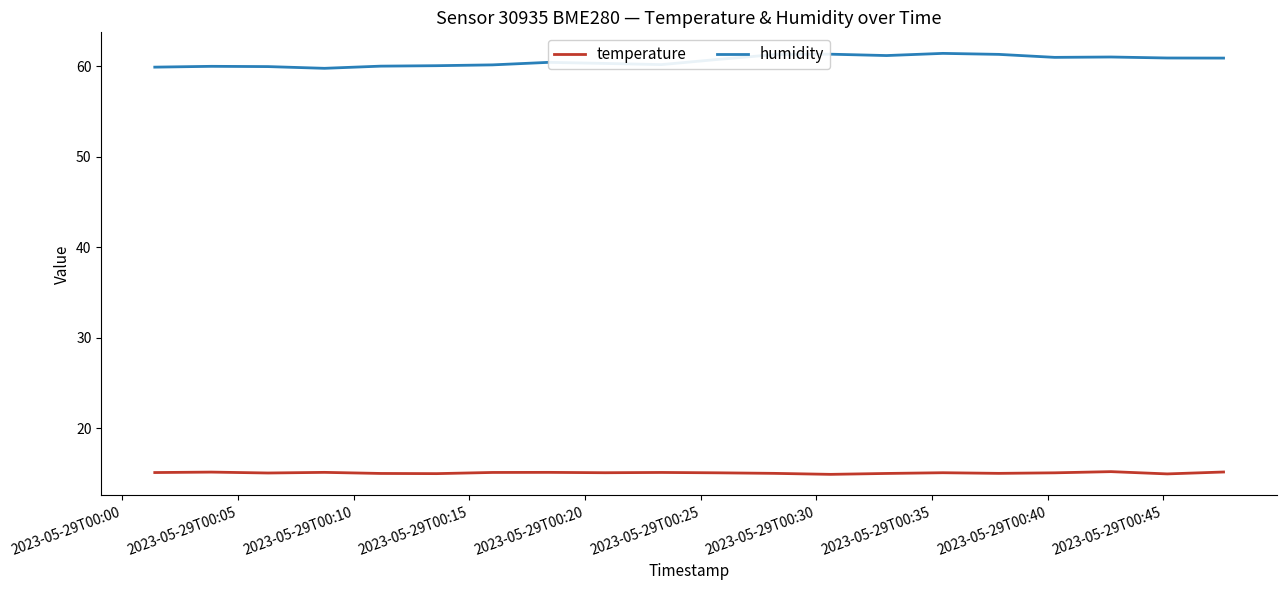

What is the minimum value for temperature?

14.9